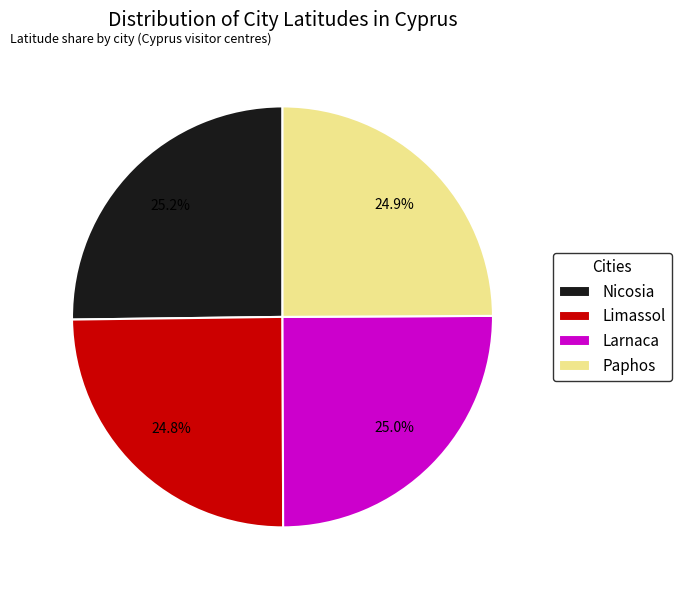

Approximately how many times larger is the value at Paphos compared to Larnaca?

1.0